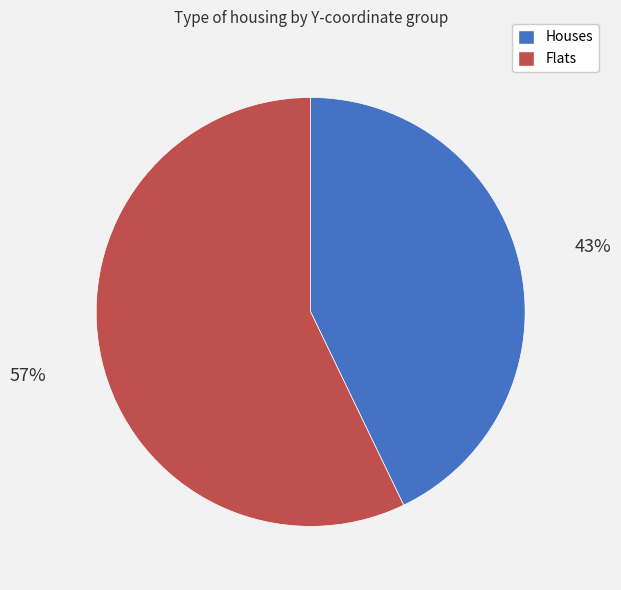

Is there a majority slice in this chart?

Yes